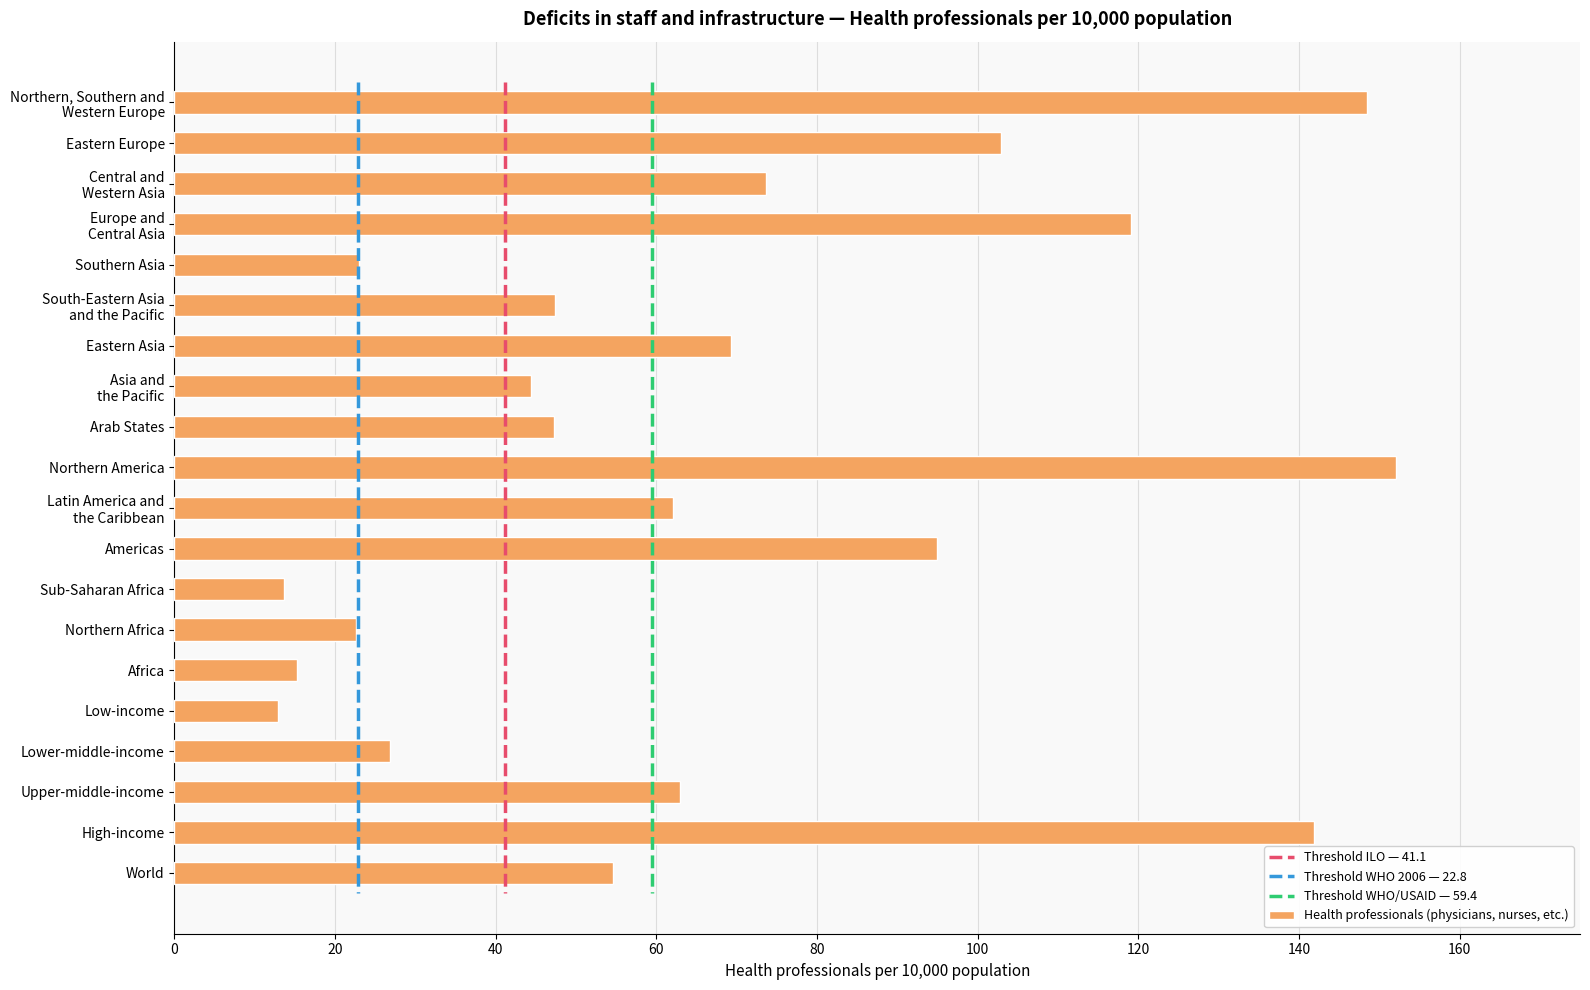

The value of Health professionals (physicians, nurses, etc.) at Africa is 9.9. True or false?

False